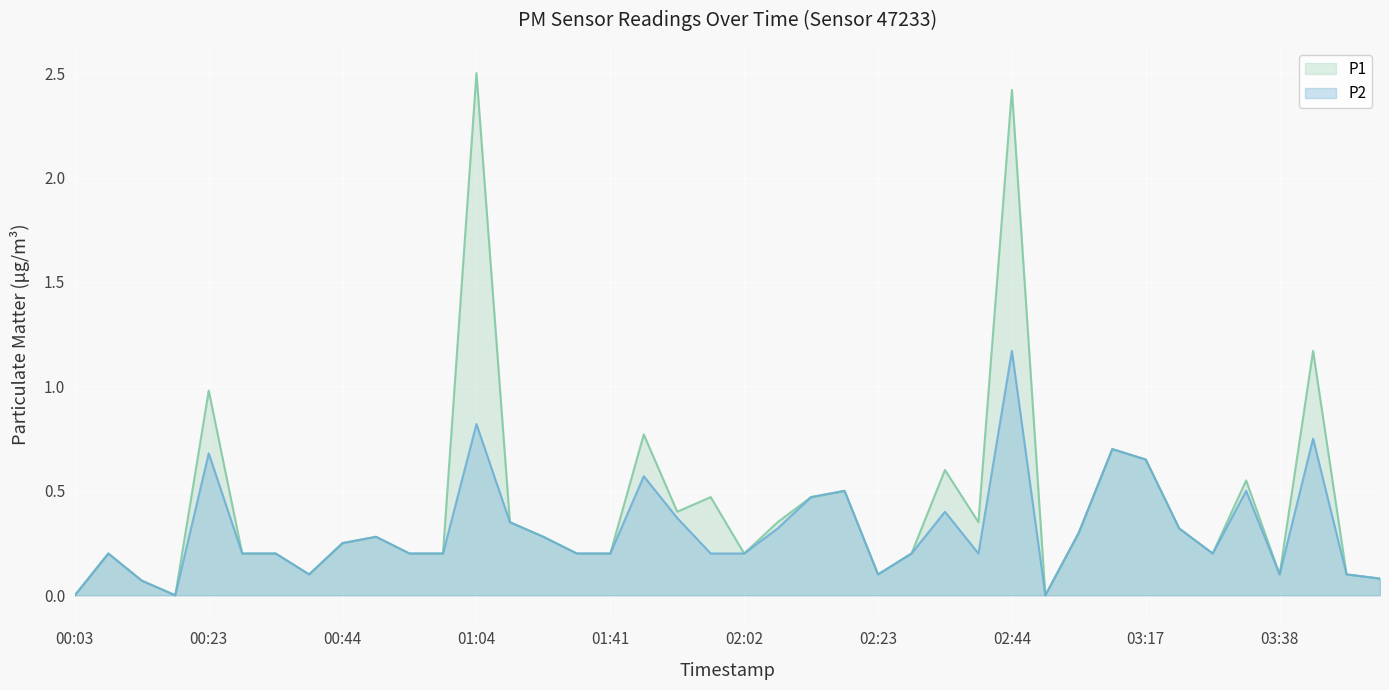

What is the label of the 21st point from the left?

02:02